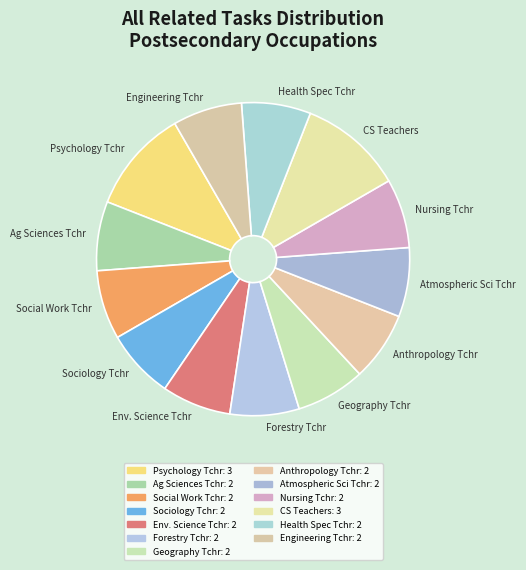

The Env. Science Tchr slice represents 7% of the pie. True or false?

True